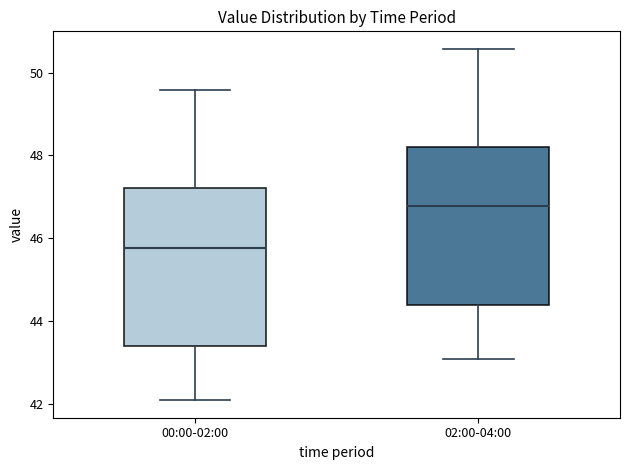

Reading left to right, read every box against the y-axis: the position of its median line, the range the box covers, and the ends of its whiskers. The values are not printed on the chart, so give them approximately, as read against the axis.

00:00-02:00: median 45.8, box 43.4 to 47.2, whiskers 42.2 to 49.6
02:00-04:00: median 46.8, box 44.4 to 48.2, whiskers 43.2 to 50.6